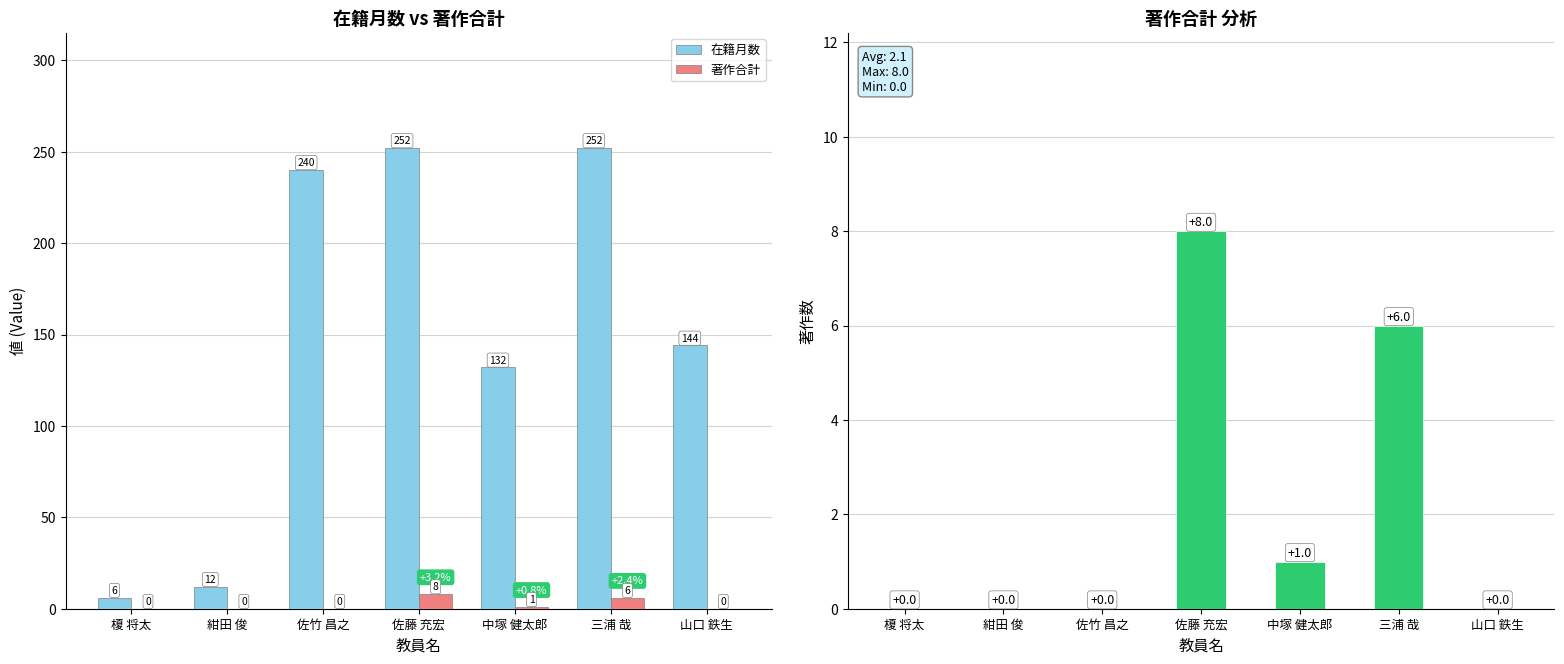

At which category is the sum across all series the highest?

佐藤 充宏